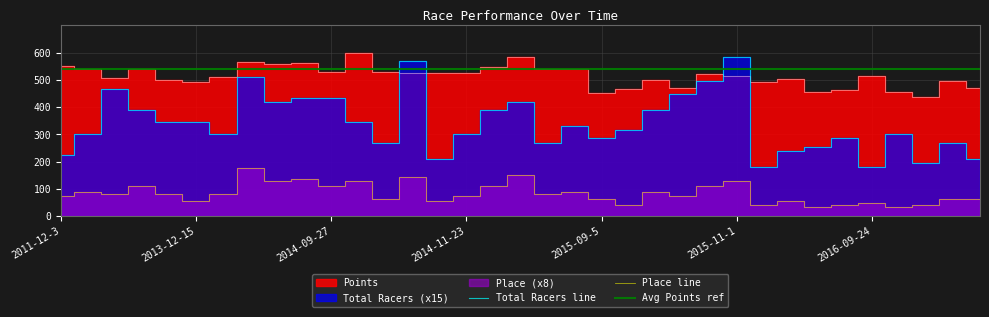

What is the sum of all Total Racers values?

11910.0